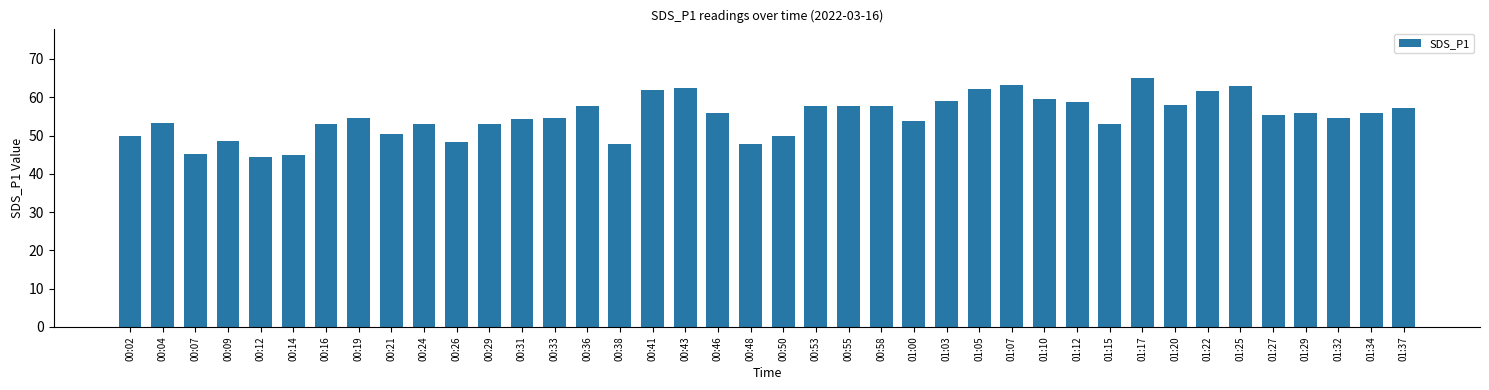

True or false: the data shows 55.9 at 00:46.

True